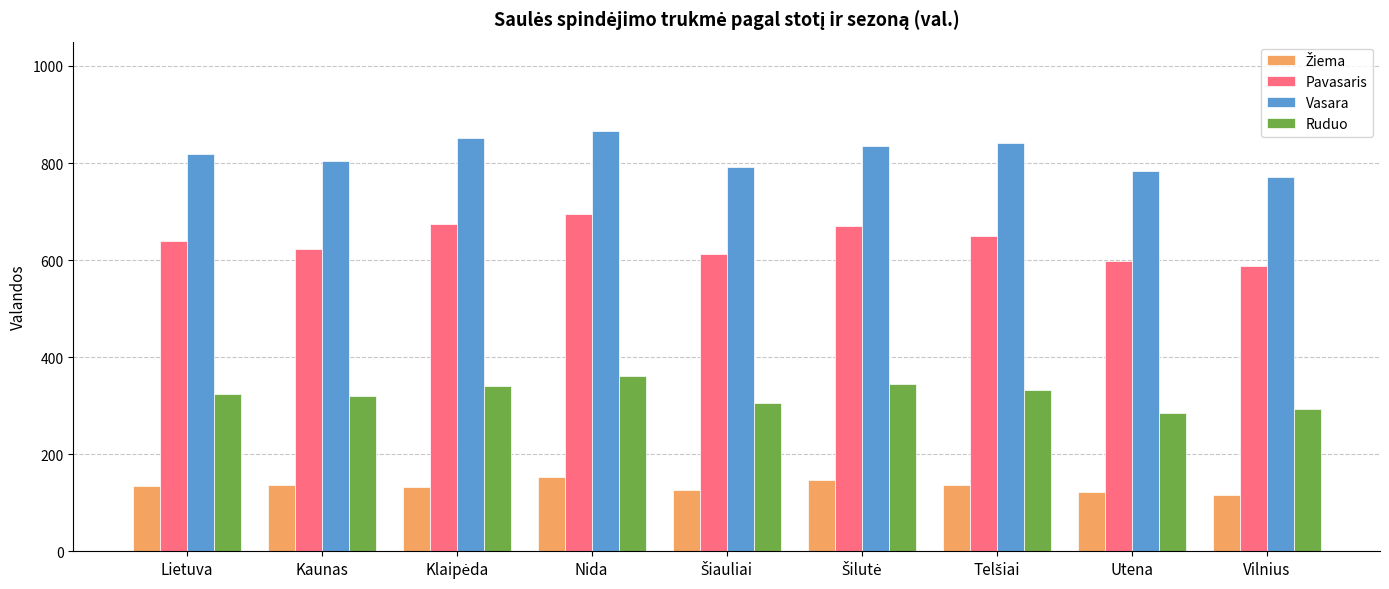

What position from the left is Lietuva?

1